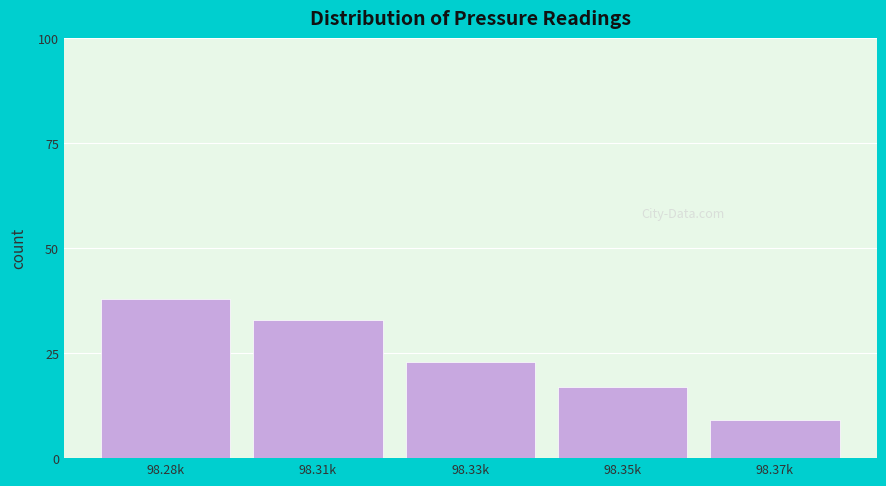

Reading left to right, extract all data points from this chart.

98.28k=38	98.31k=33	98.33k=23	98.35k=17	98.37k=9